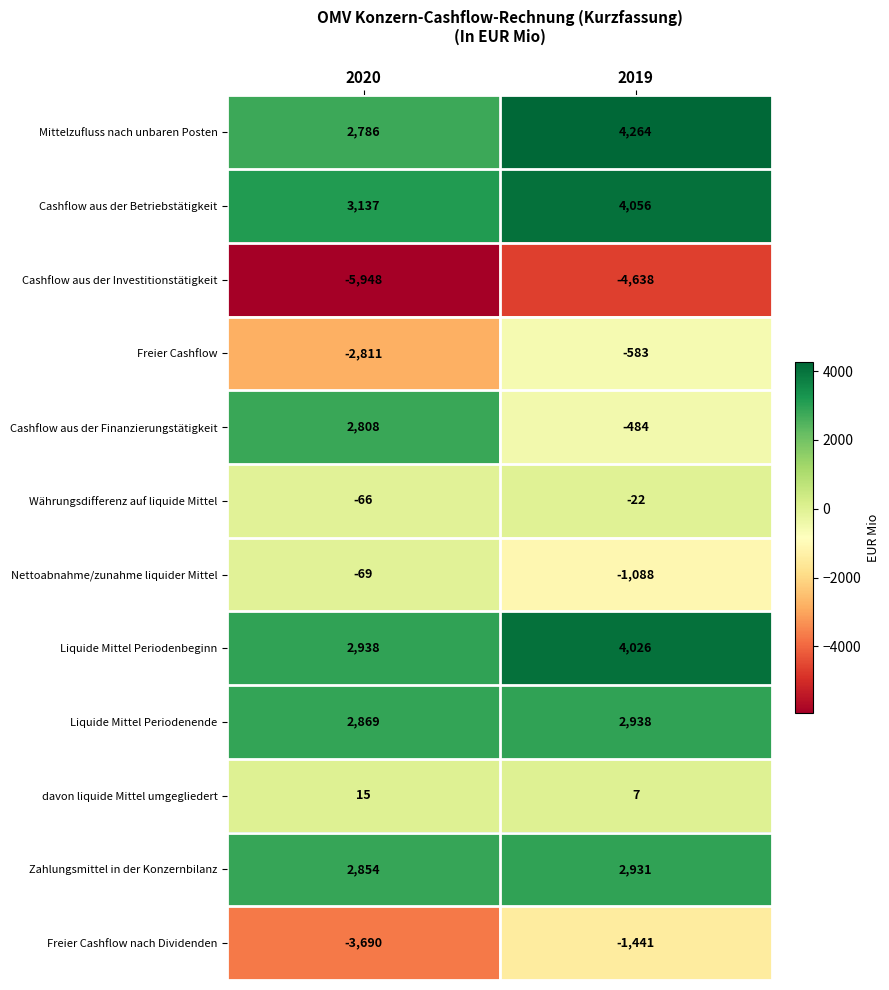

How many values in the Cashflow aus der Investitionstätigkeit series are below -4638?

1